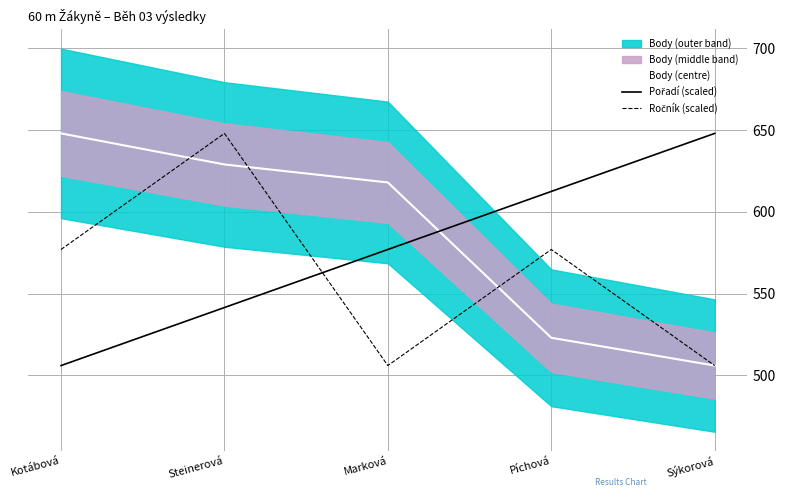

Rank the series at Steinerová from lowest to highest value.

Pořadí (scaled), Body (centre), Ročník (scaled)